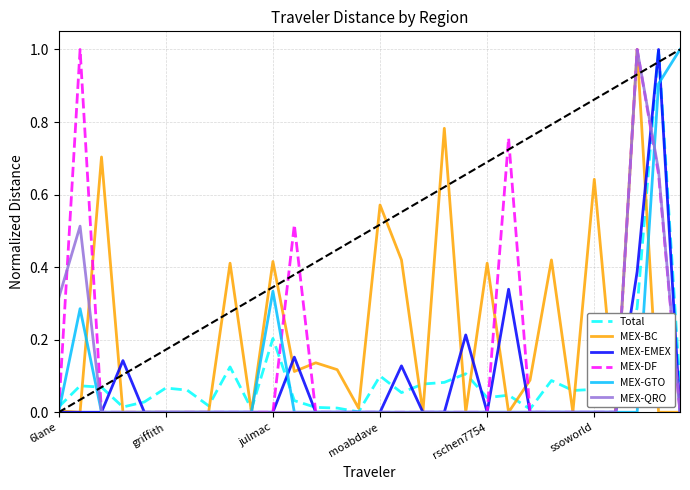

Which series has the largest total across all categories?

MEX-BC